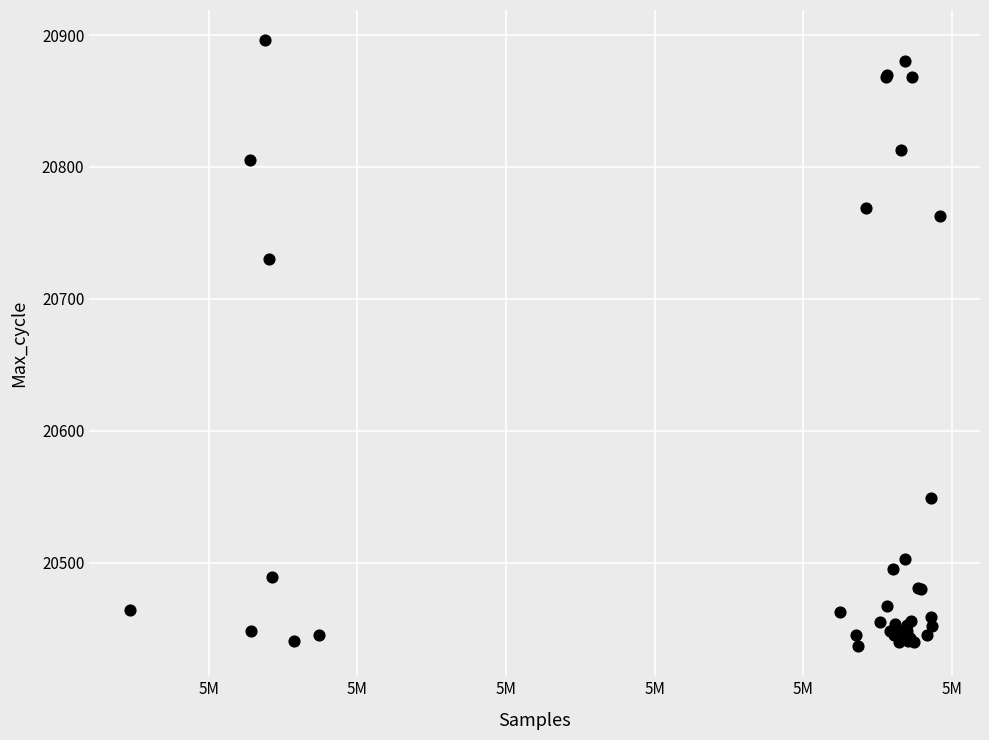

What Y value in the scatter plot is closest to 20666?

20730